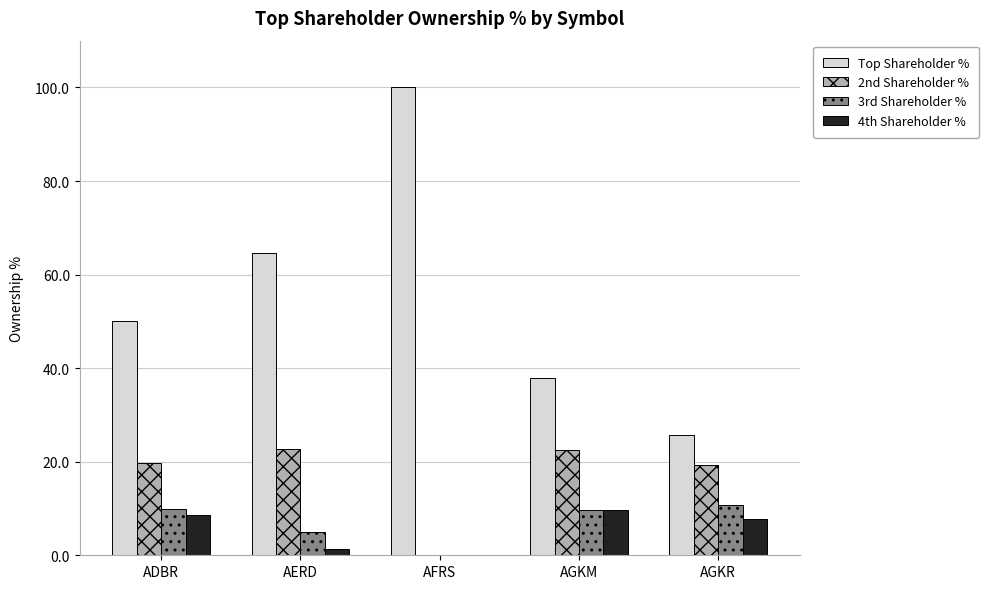

How many values in 4th Shareholder % are above zero?

4